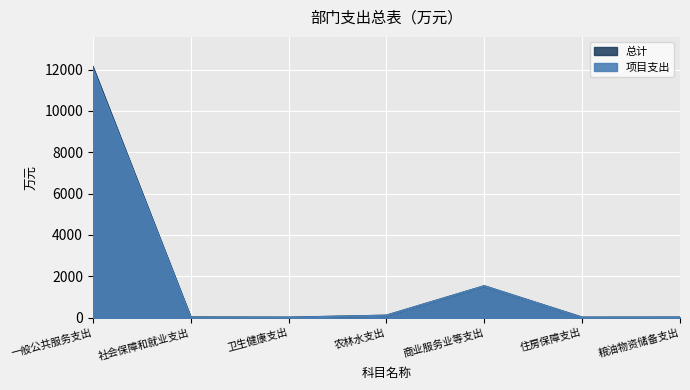

Which series has the widest spread of values?

总计